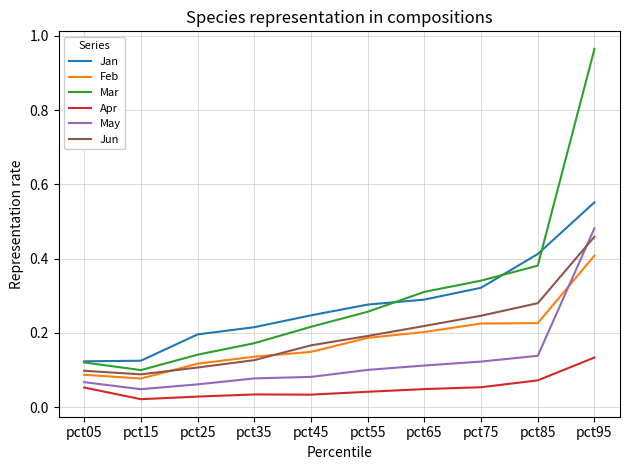

What are all the series names shown in the legend?

Jan, Feb, Mar, Apr, May, Jun